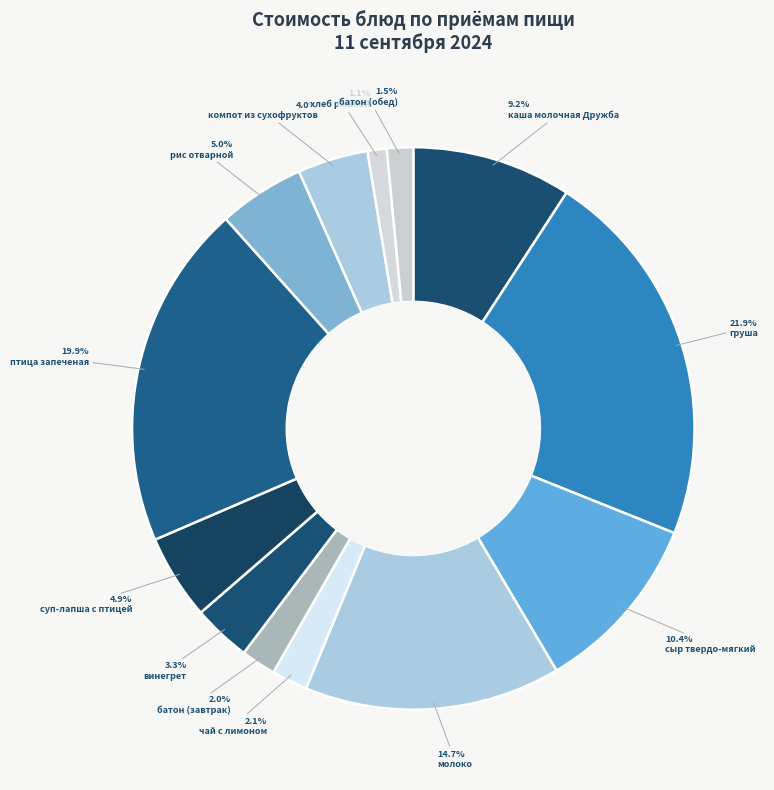

To the nearest percent, what is the combined percentage of птица запеченая and батон (завтрак)?

22%